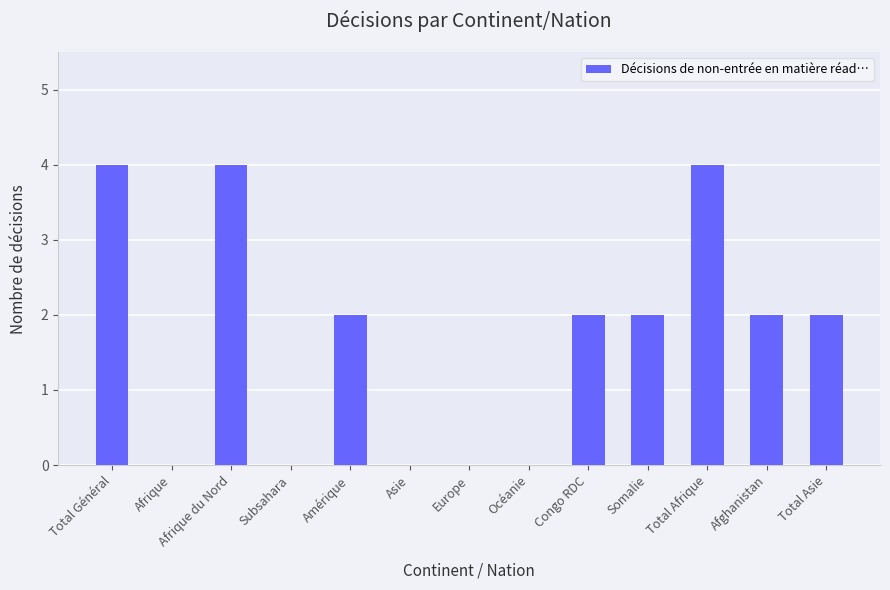

What is the change in value from Asie to Total Afrique?

+4